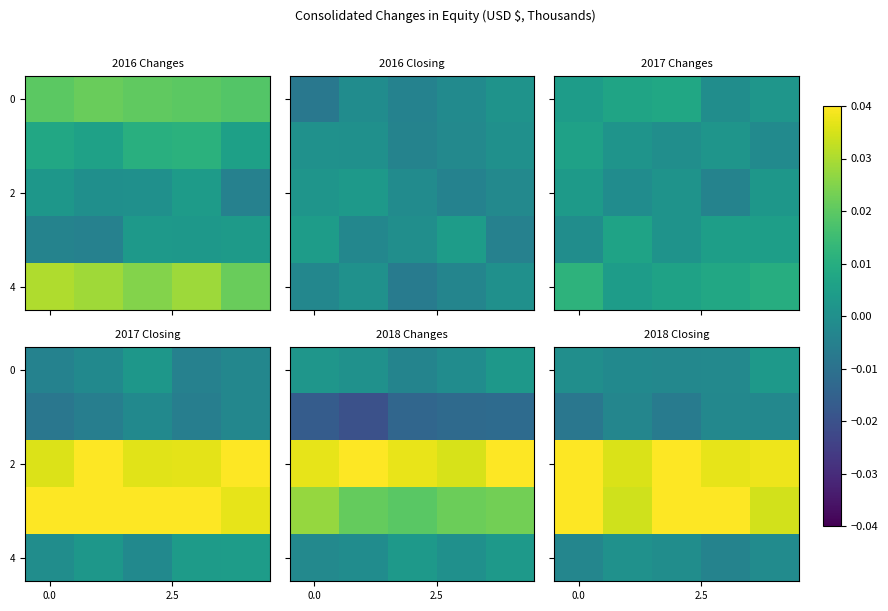

Which has a higher value, 2 or 4?

4